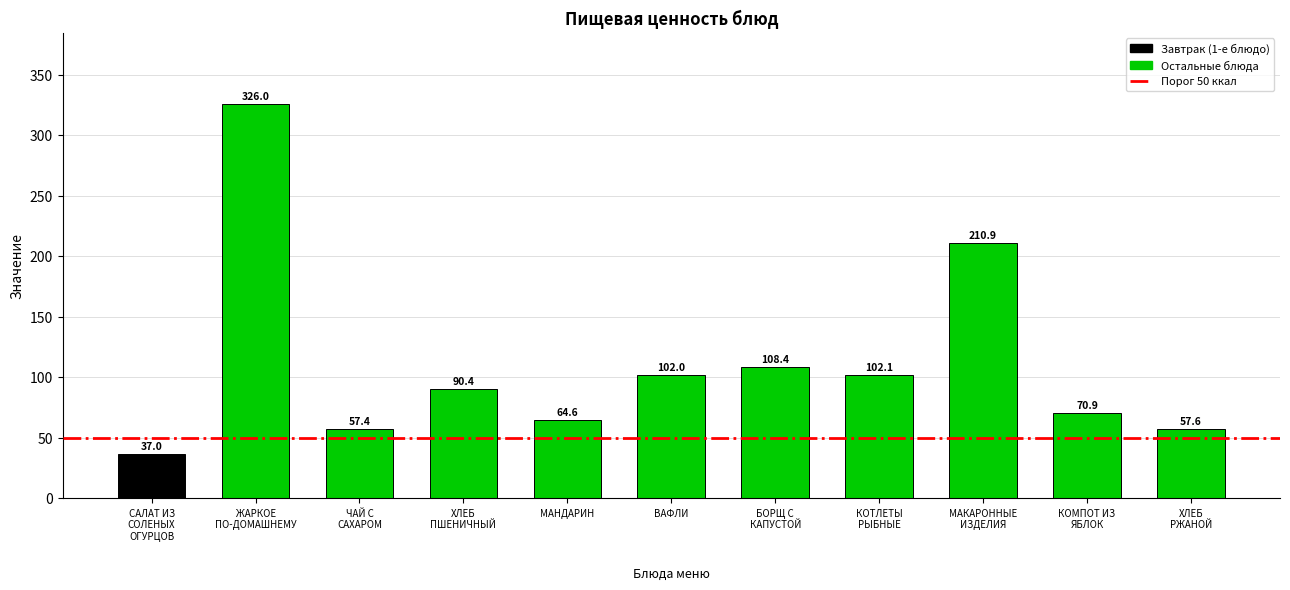

Read the value at ЧАЙ С
САХАРОМ.

57.4